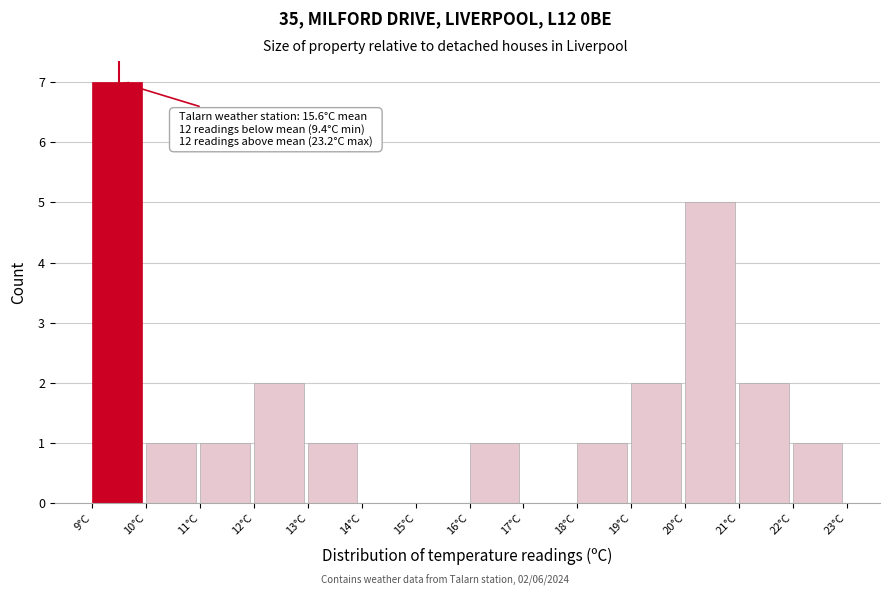

Reading left to right, extract all data points from this chart.

9°C=7	10°C=1	11°C=1	12°C=2	13°C=1	14°C=0	15°C=0	16°C=1	17°C=0	18°C=1	19°C=2	20°C=5	21°C=2	22°C=1